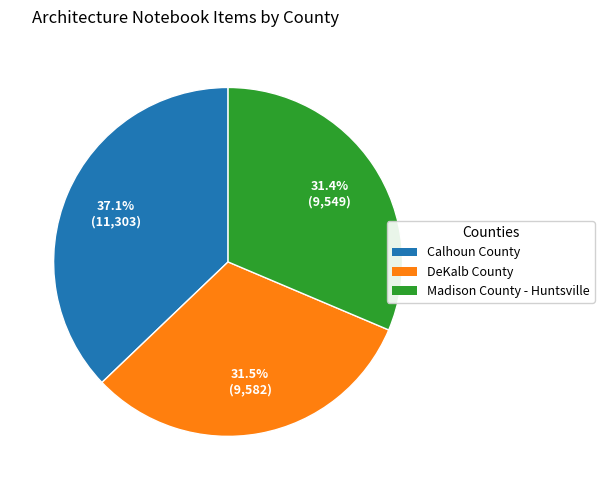

True or false: Calhoun County accounts for 37% of the total.

True